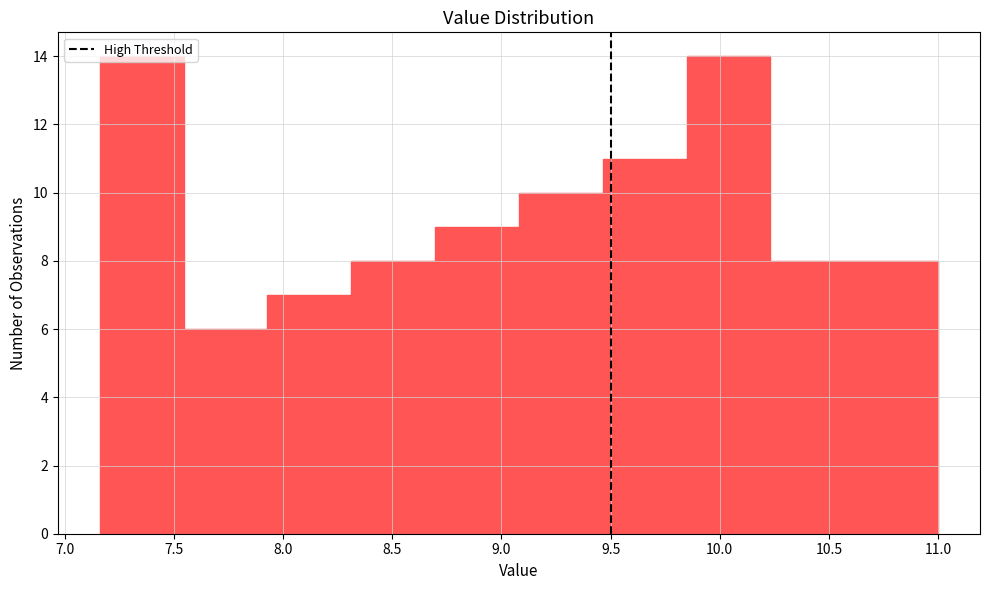

Reading left to right, transcribe this chart: for each bar, give the range it covers on the x-axis and its height. Neither the bar edges nor the heights are printed on the chart, so give them approximately, as read against the axes.

7.15 to 7.55: 14
7.55 to 7.95: 6
7.95 to 8.30: 7
8.30 to 8.70: 8
8.70 to 9.10: 9
9.10 to 9.45: 10
9.45 to 9.85: 11
9.85 to 10.25: 14
10.25 to 10.60: 8
10.60 to 11.00: 8